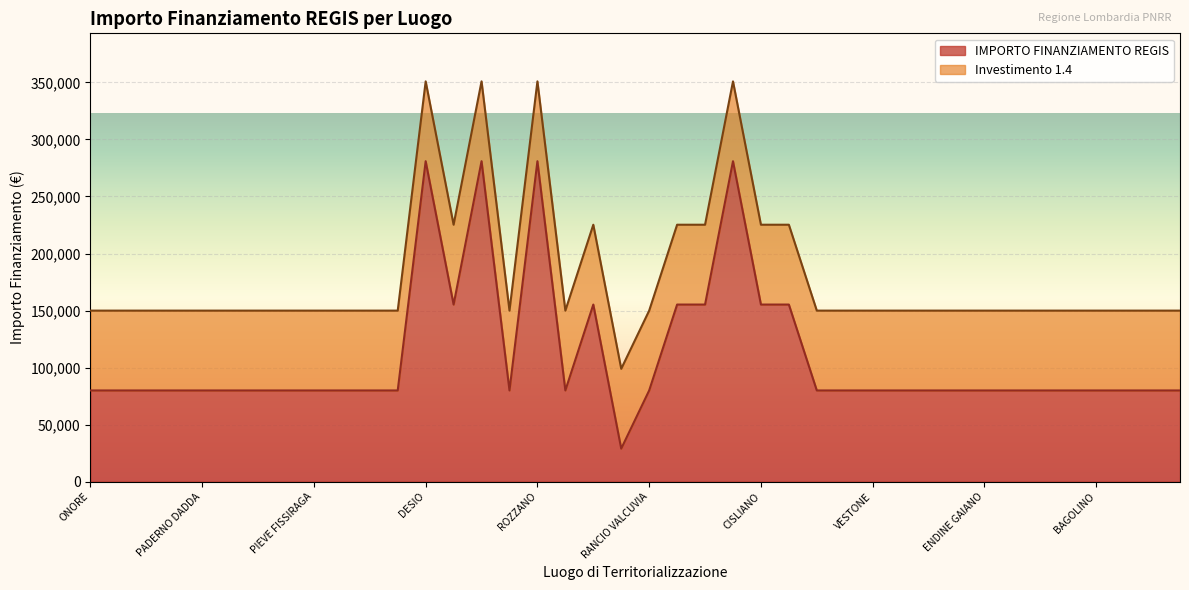

What is the maximum value shown in the chart?

280932